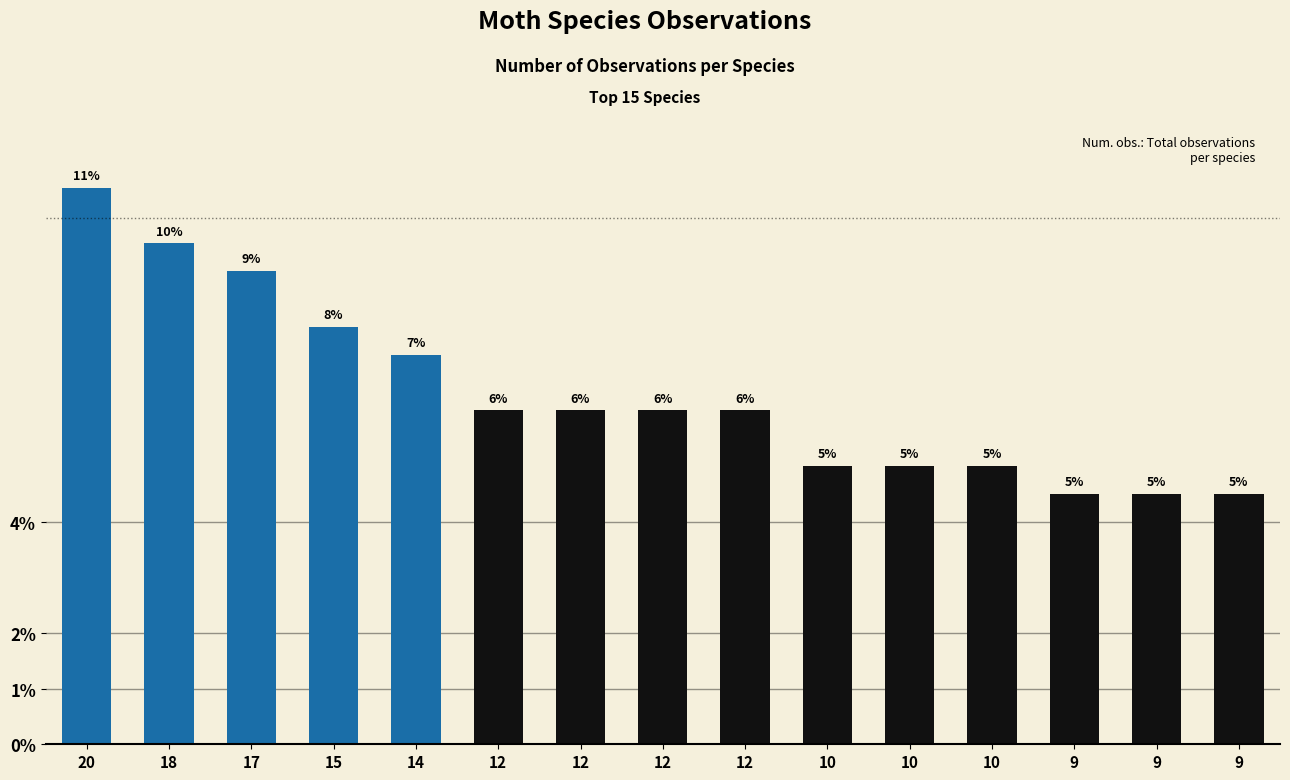

What is the difference between the maximum and minimum values?

11